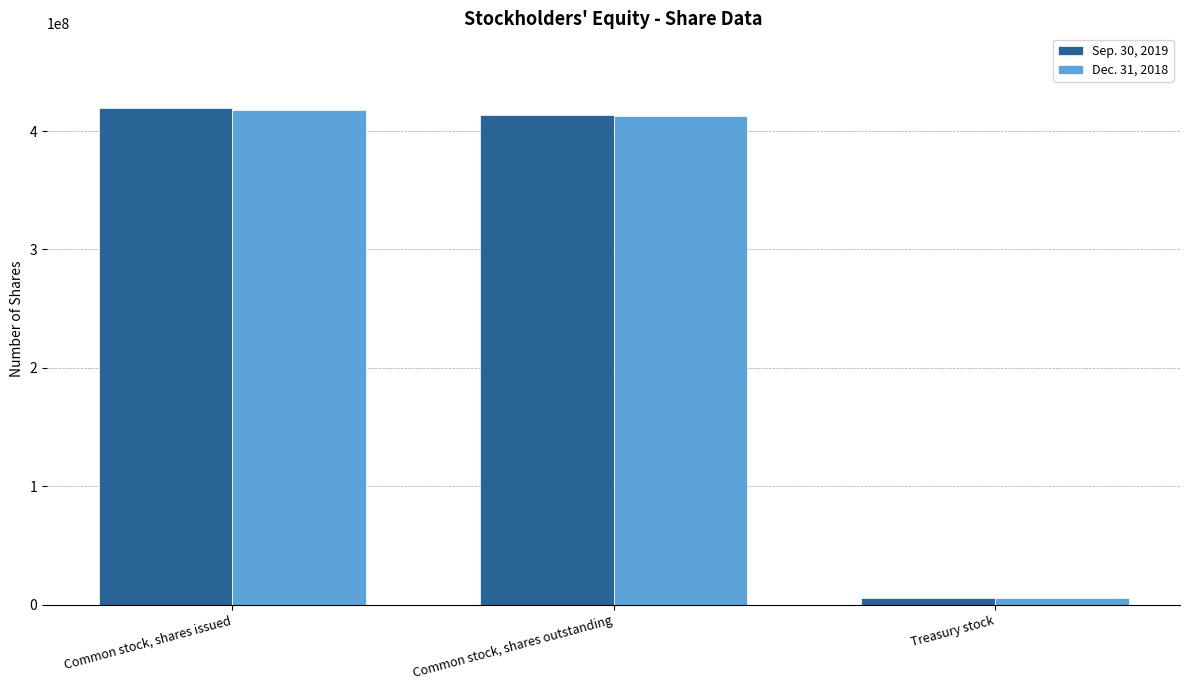

What is the label of the 2nd bar from the left?

Common stock, shares outstanding